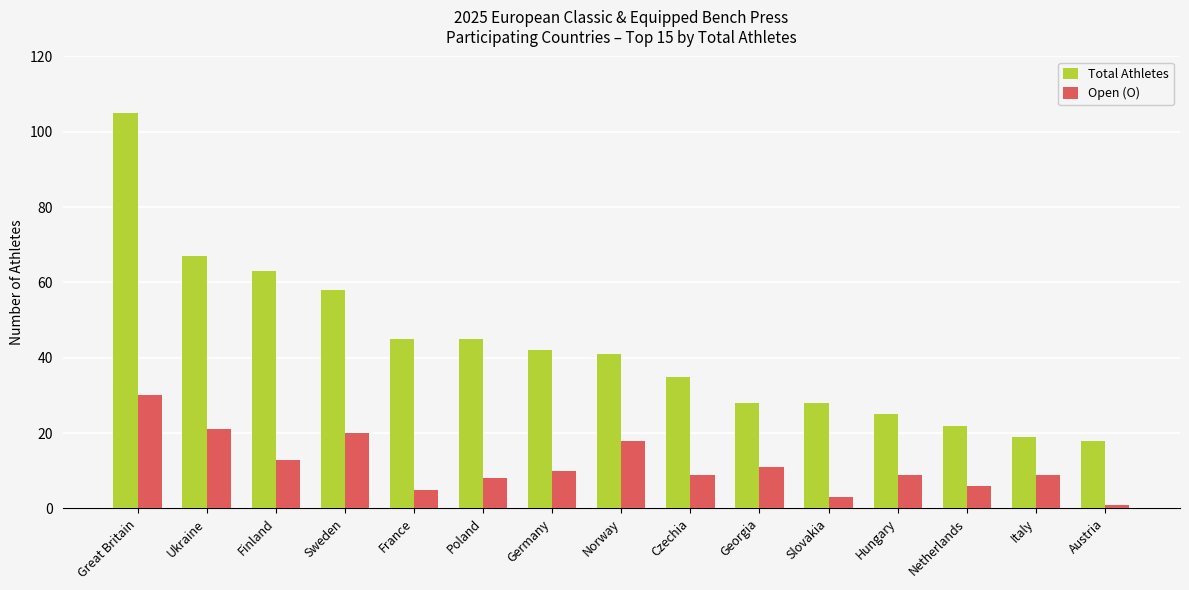

What is the label of the 2nd bar from the right?

Italy